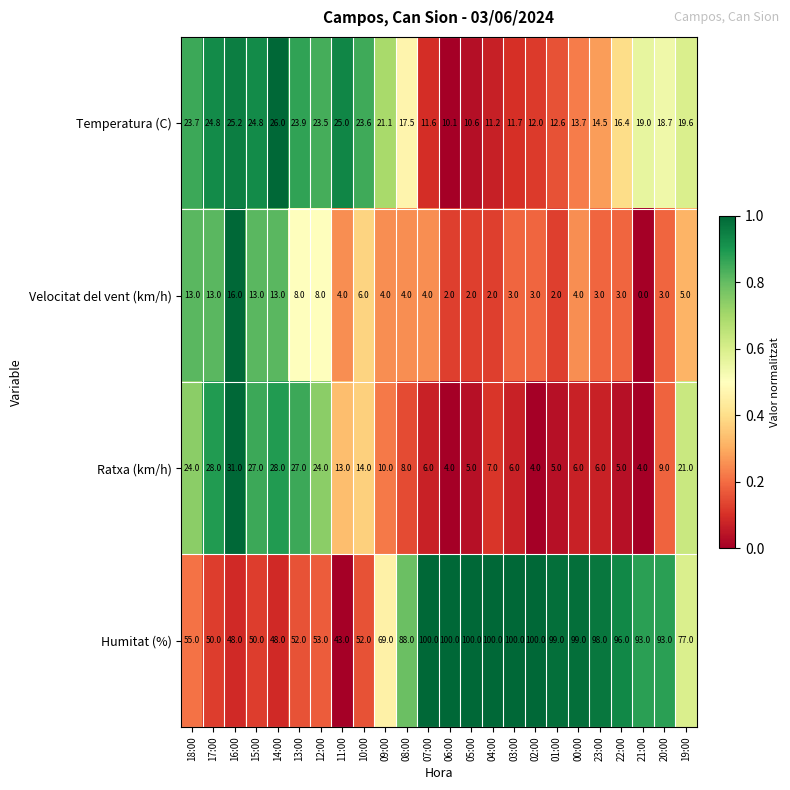

Between 10:00 and 02:00, which series saw the biggest shift?

Humitat (%)